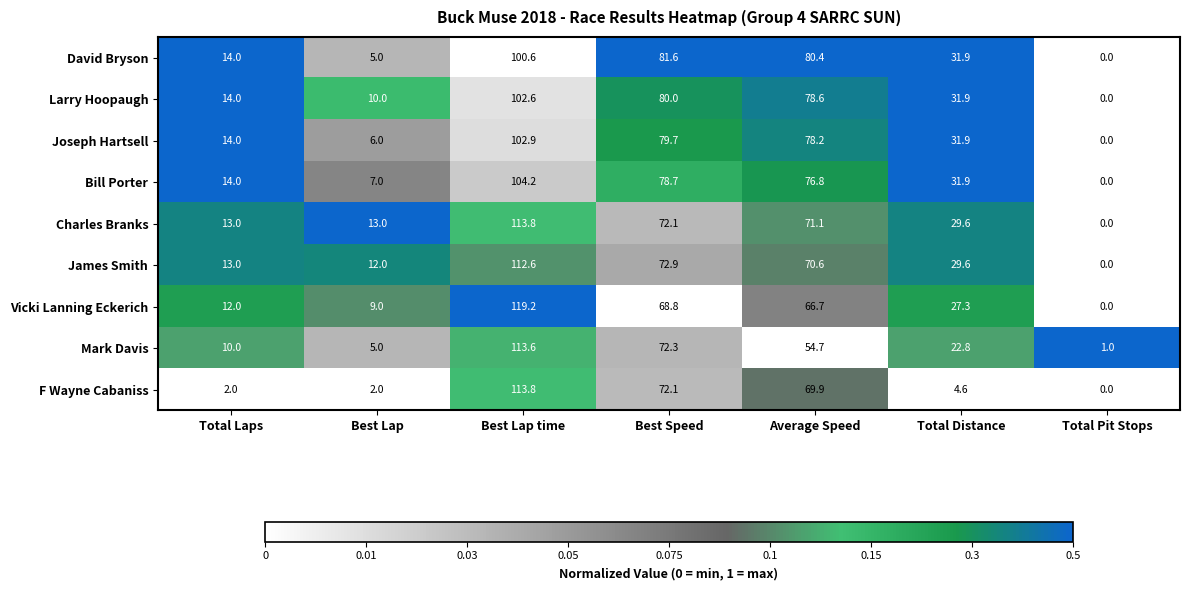

What is the spread (max minus min) of values at Best Lap?

11.0